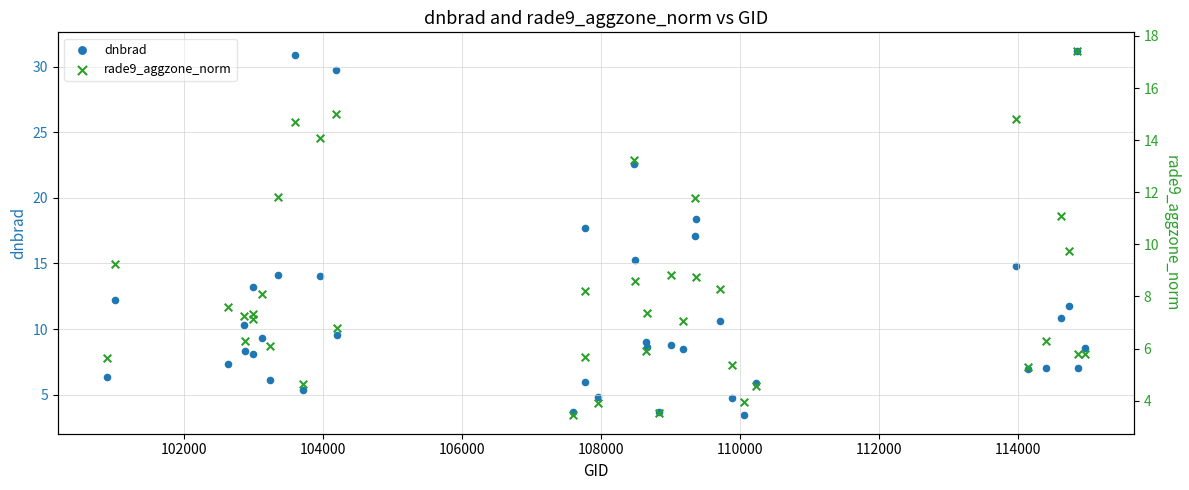

At how many categories does at least one series exceed 24?

3